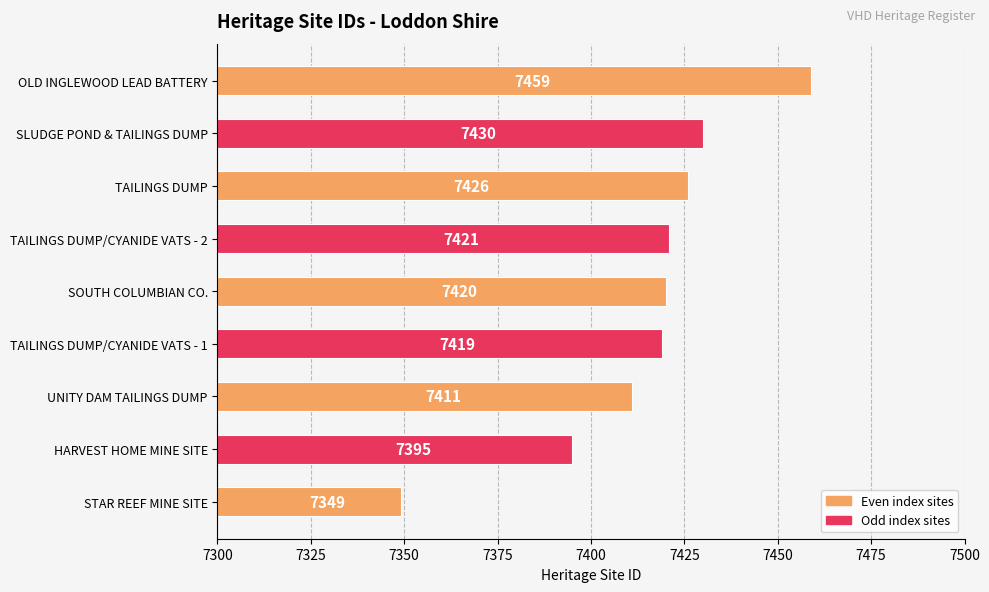

Read the value at TAILINGS DUMP/CYANIDE VATS - 1, to the nearest 5.

7420